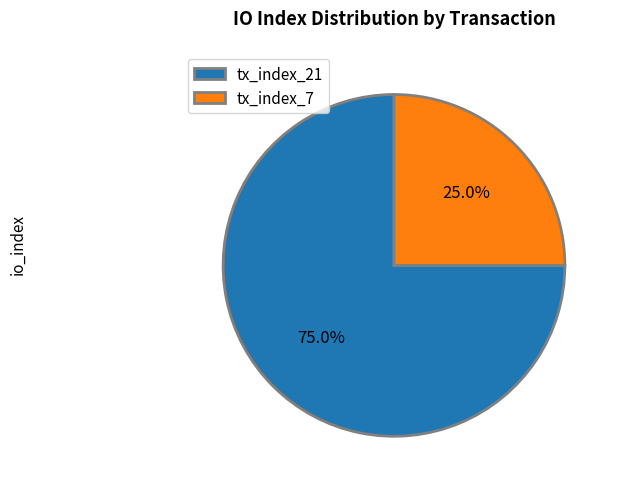

Does tx_index_21 account for over 50% of the chart?

Yes